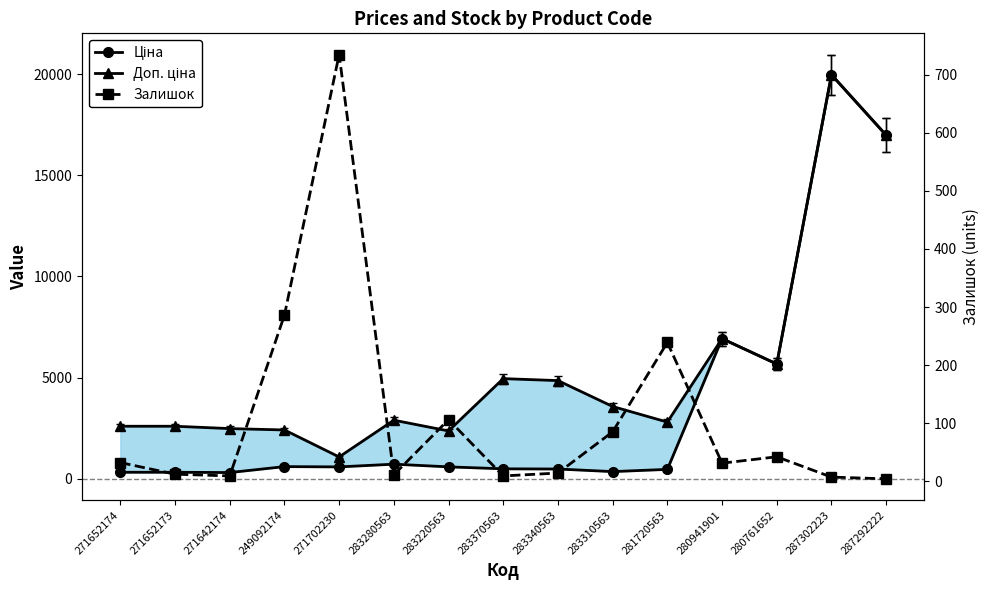

What position from the left is 280761652?

13